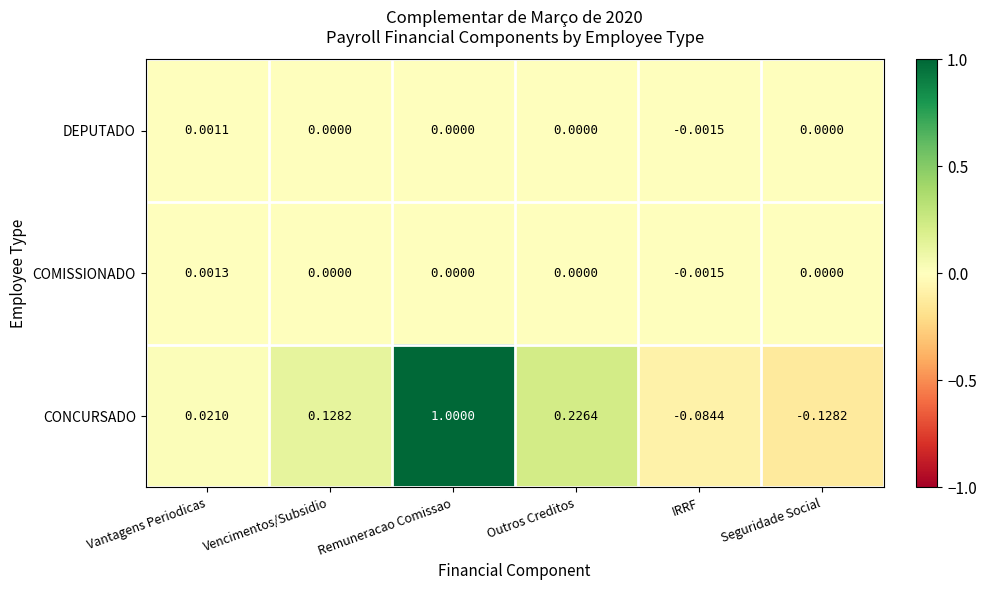

At Vantagens Periodicas, list the series in order from largest to smallest.

CONCURSADO, COMISSIONADO, DEPUTADO